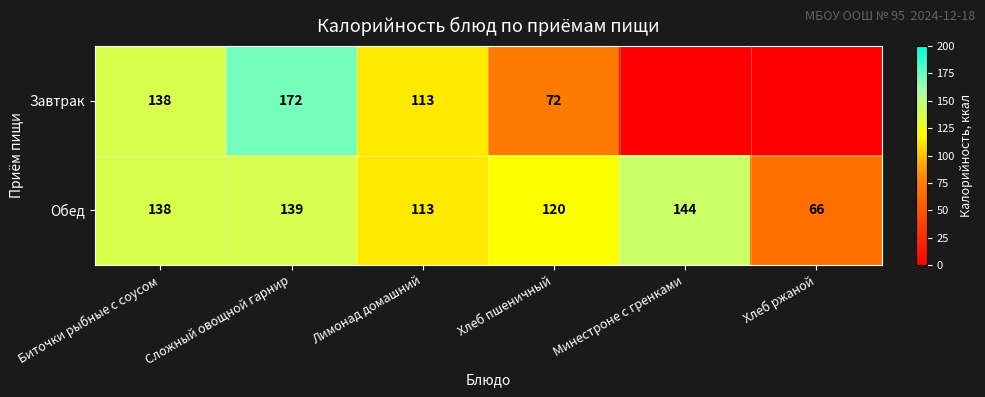

How many categories are shown in the chart?

6